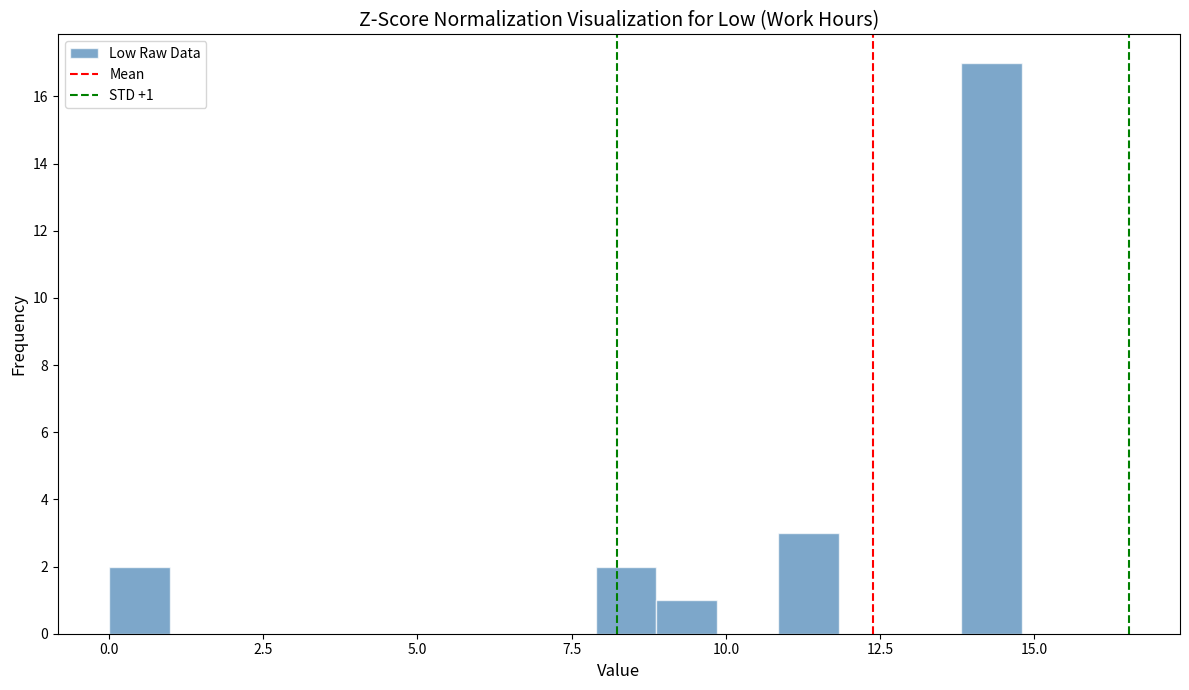

Read against the x-axis, roughly where is the centre of the tallest bar?

14.5